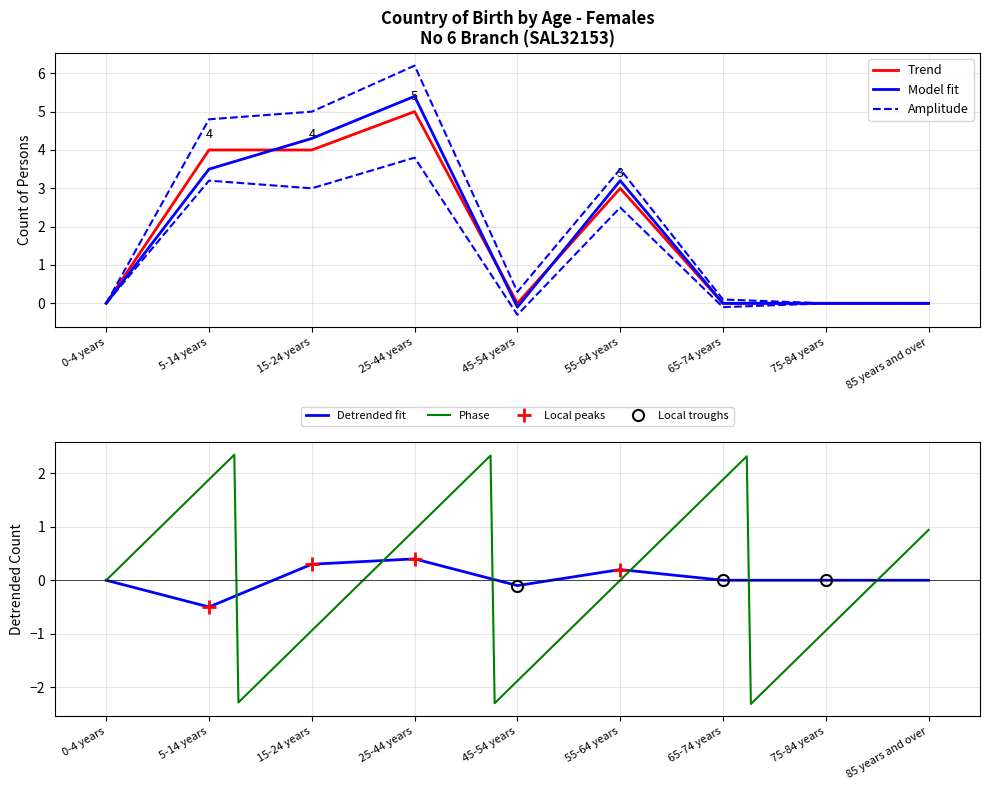

Where is the first local minimum for Australia(b)?

45-54 years